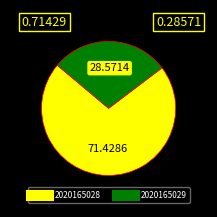

Rank the categories by value from highest to lowest.

2020165028, 2020165029